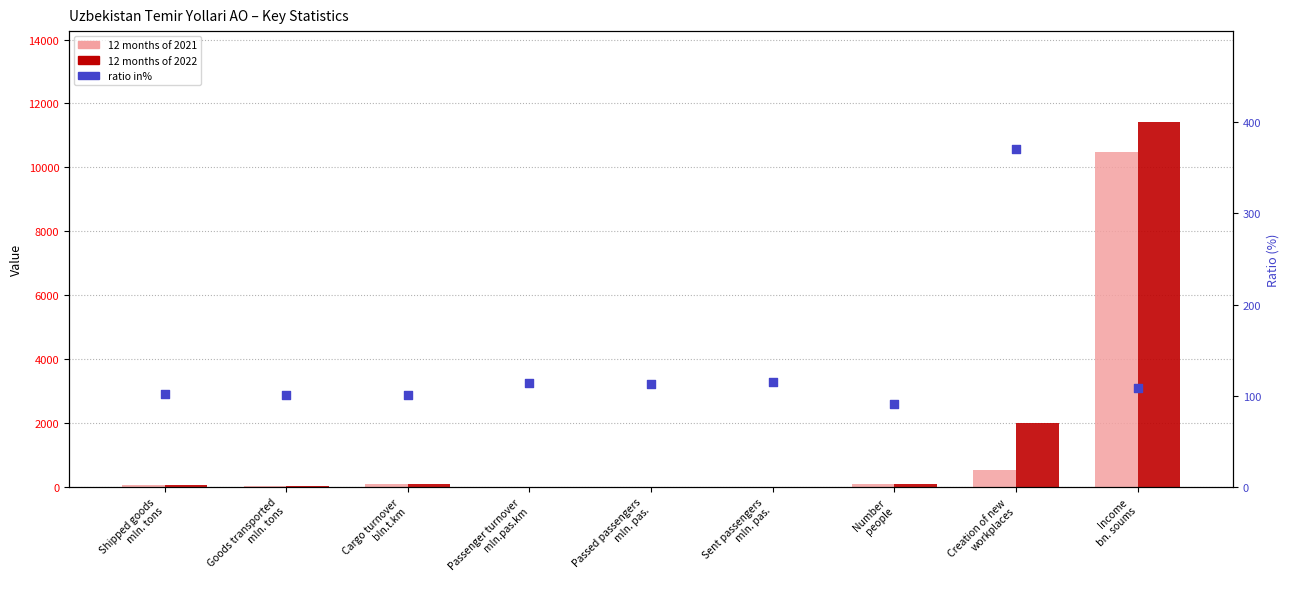

What are all the series names shown in the legend?

12 months of 2021, 12 months of 2022, ratio in%